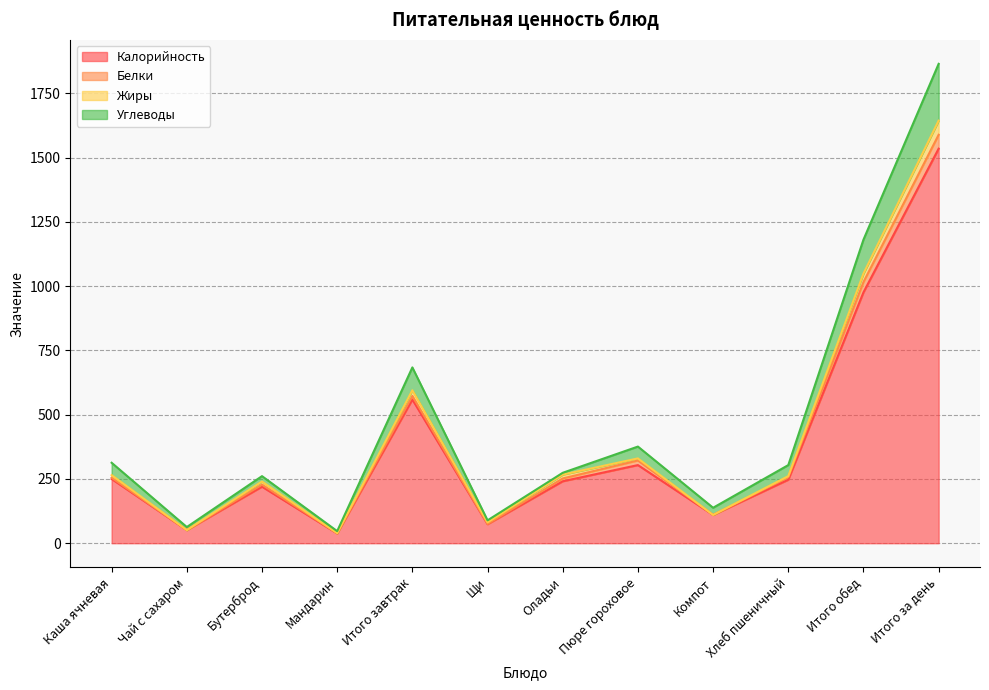

At which category is the sum across all series the highest?

Итого за день